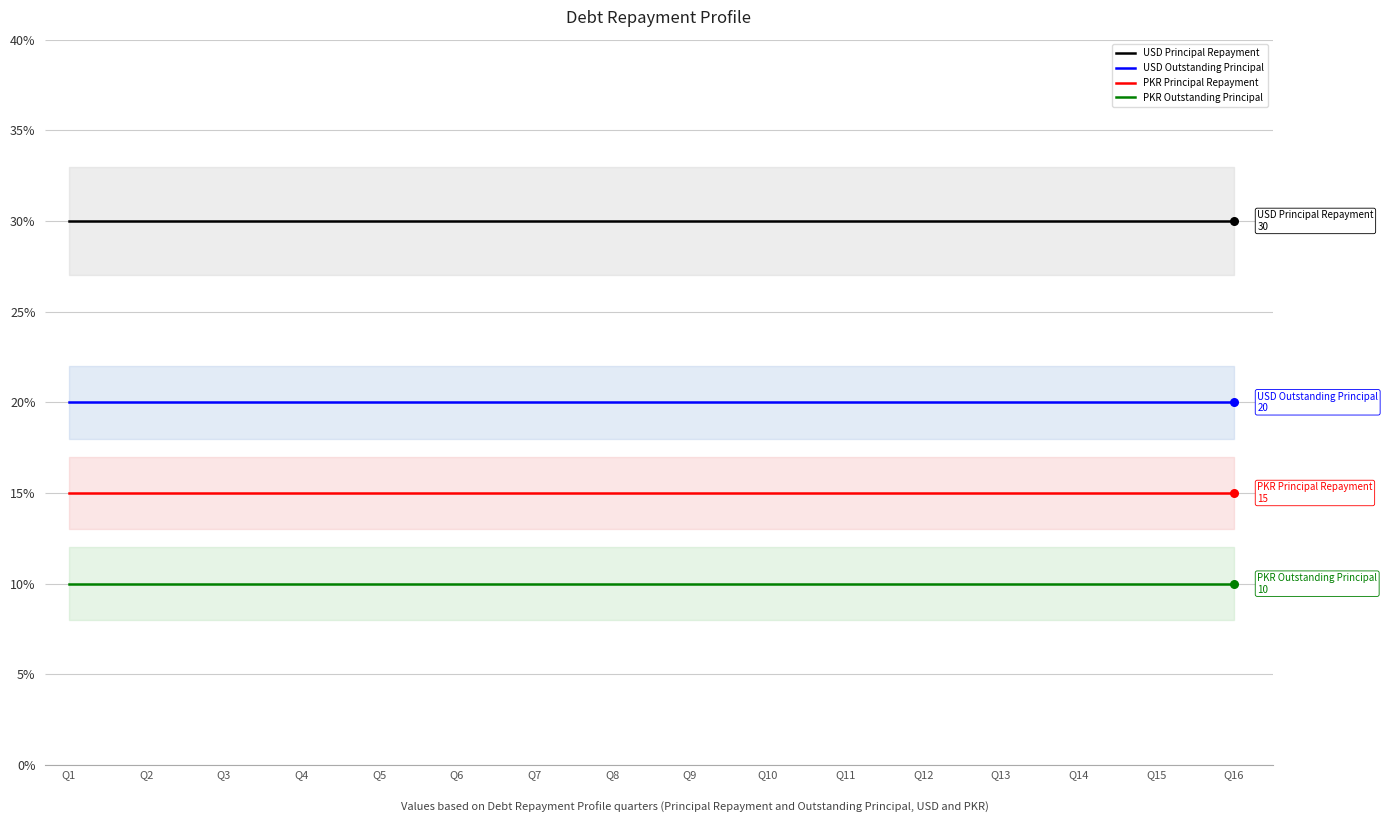

At which category is the sum across all series the highest?

Q1